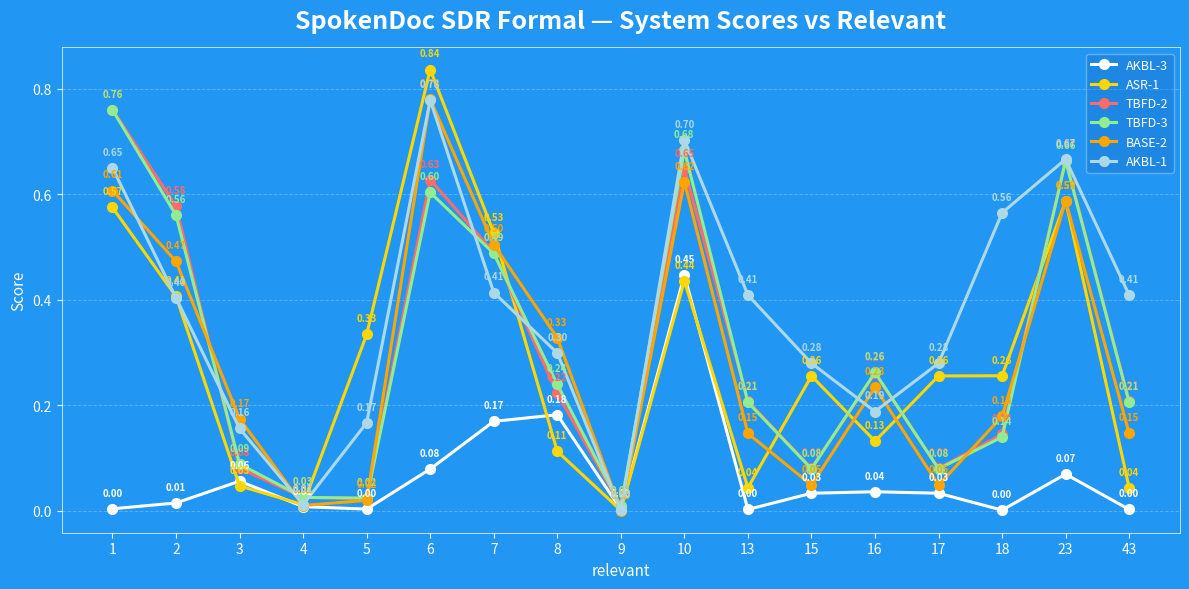

Which series has the largest total across all categories?

AKBL-1